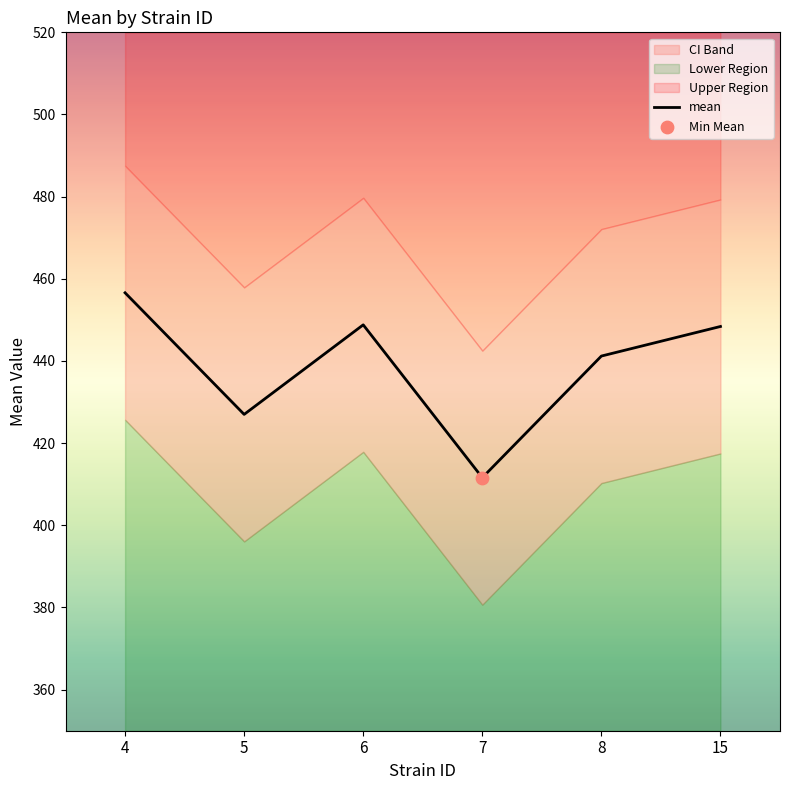

What is the change in value from 7 to 15?

+36.8